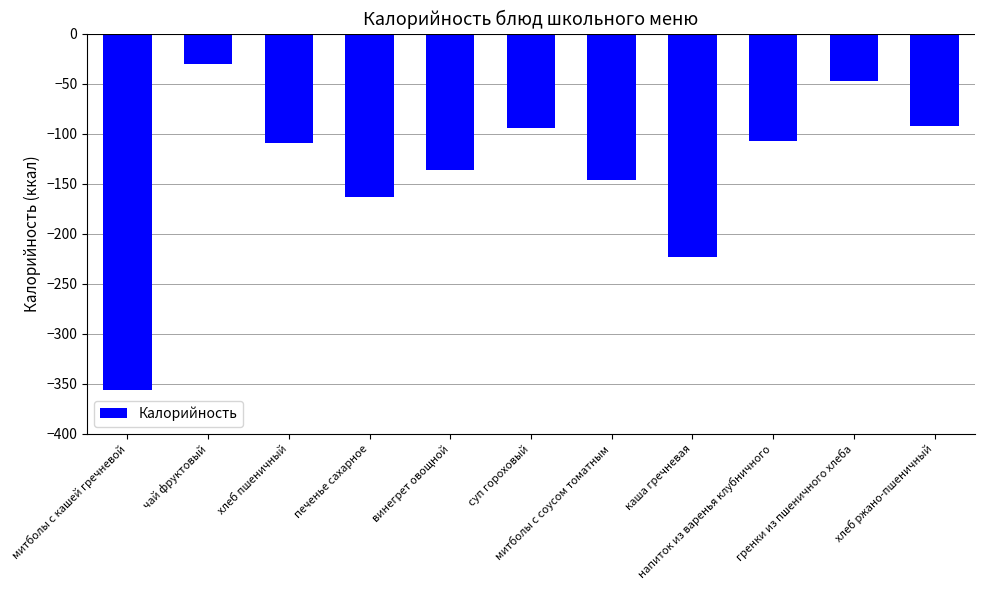

The value at напиток из варенья клубничного is -107. True or false?

True